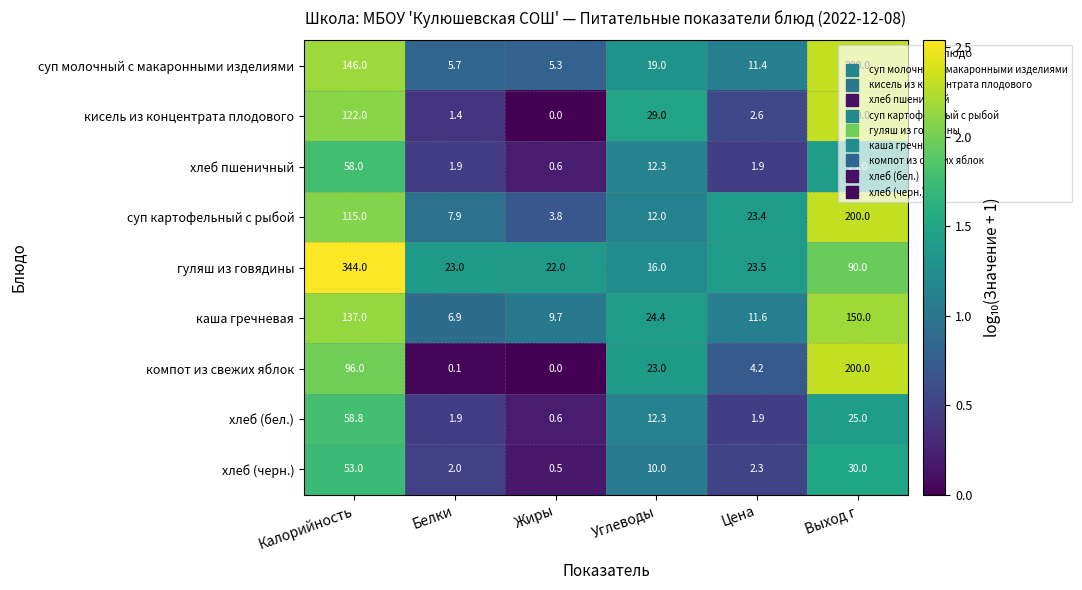

Where is хлеб (черн.) nearest to the value 26?

Выход г